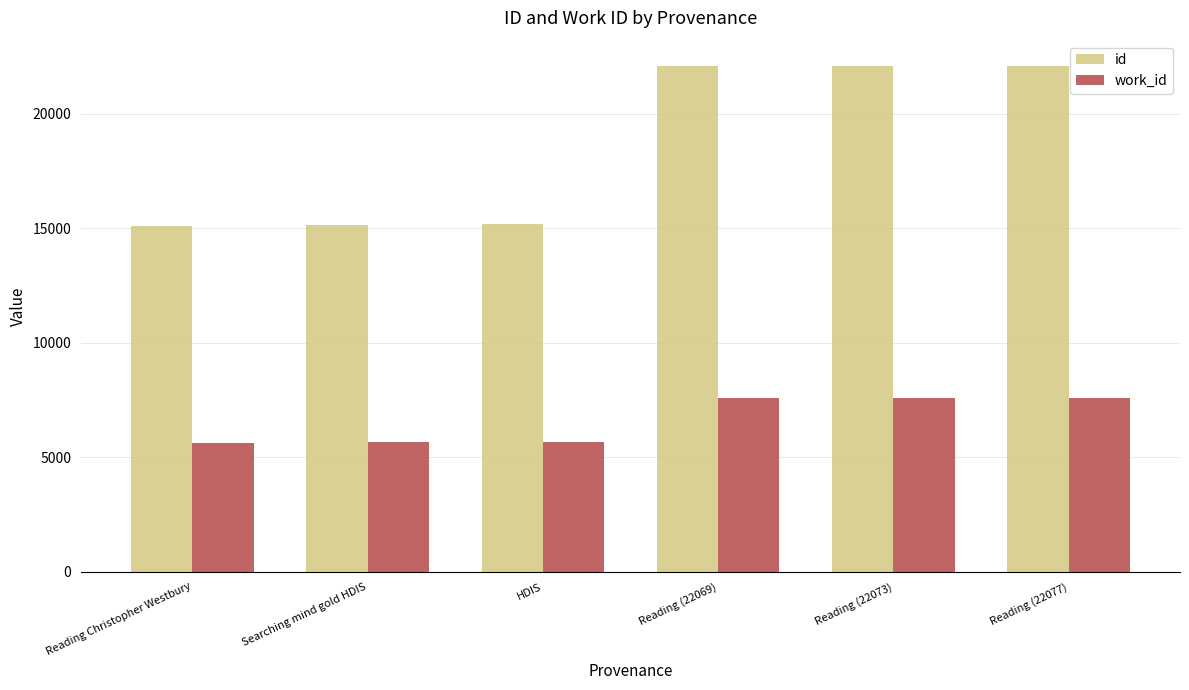

Which series has the widest spread of values?

id